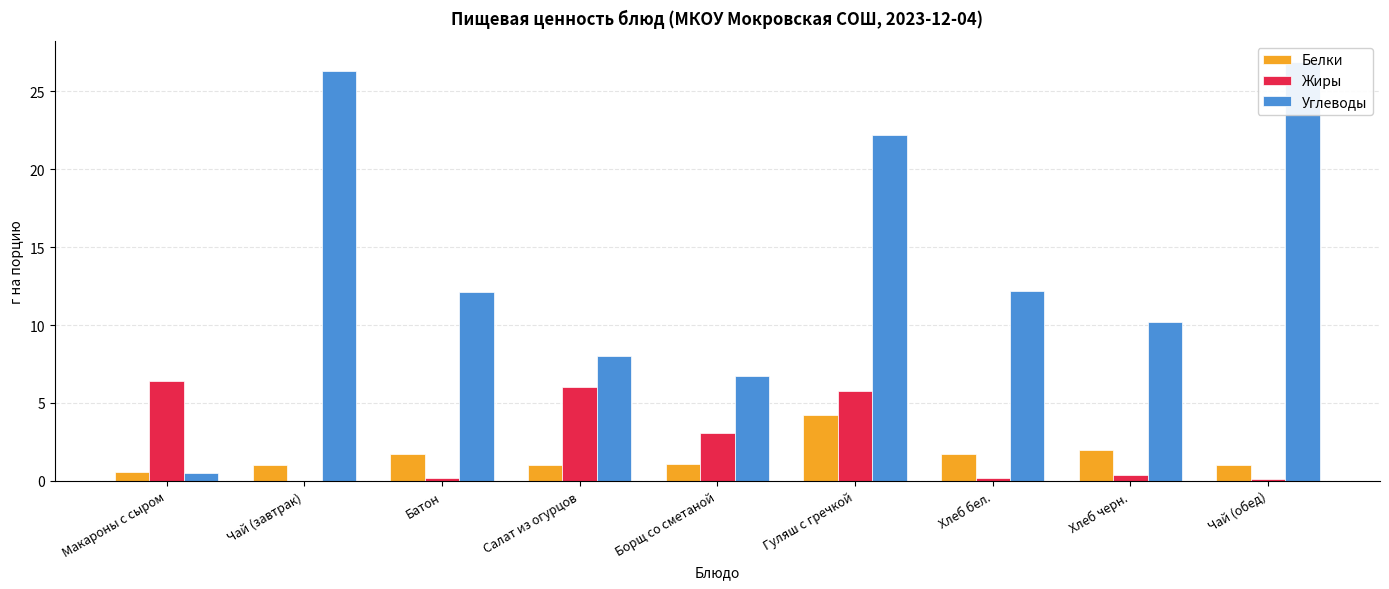

What is the difference between the highest and lowest values at Хлеб черн.?

9.8